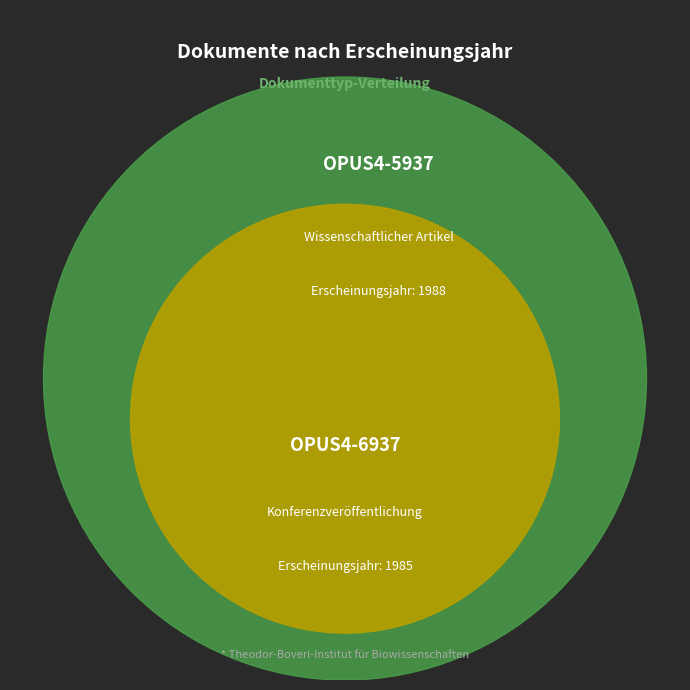

Combined, do Konferenzveröffentlichung (1985) and Wissenschaftlicher Artikel (1988) account for over 50%?

Yes